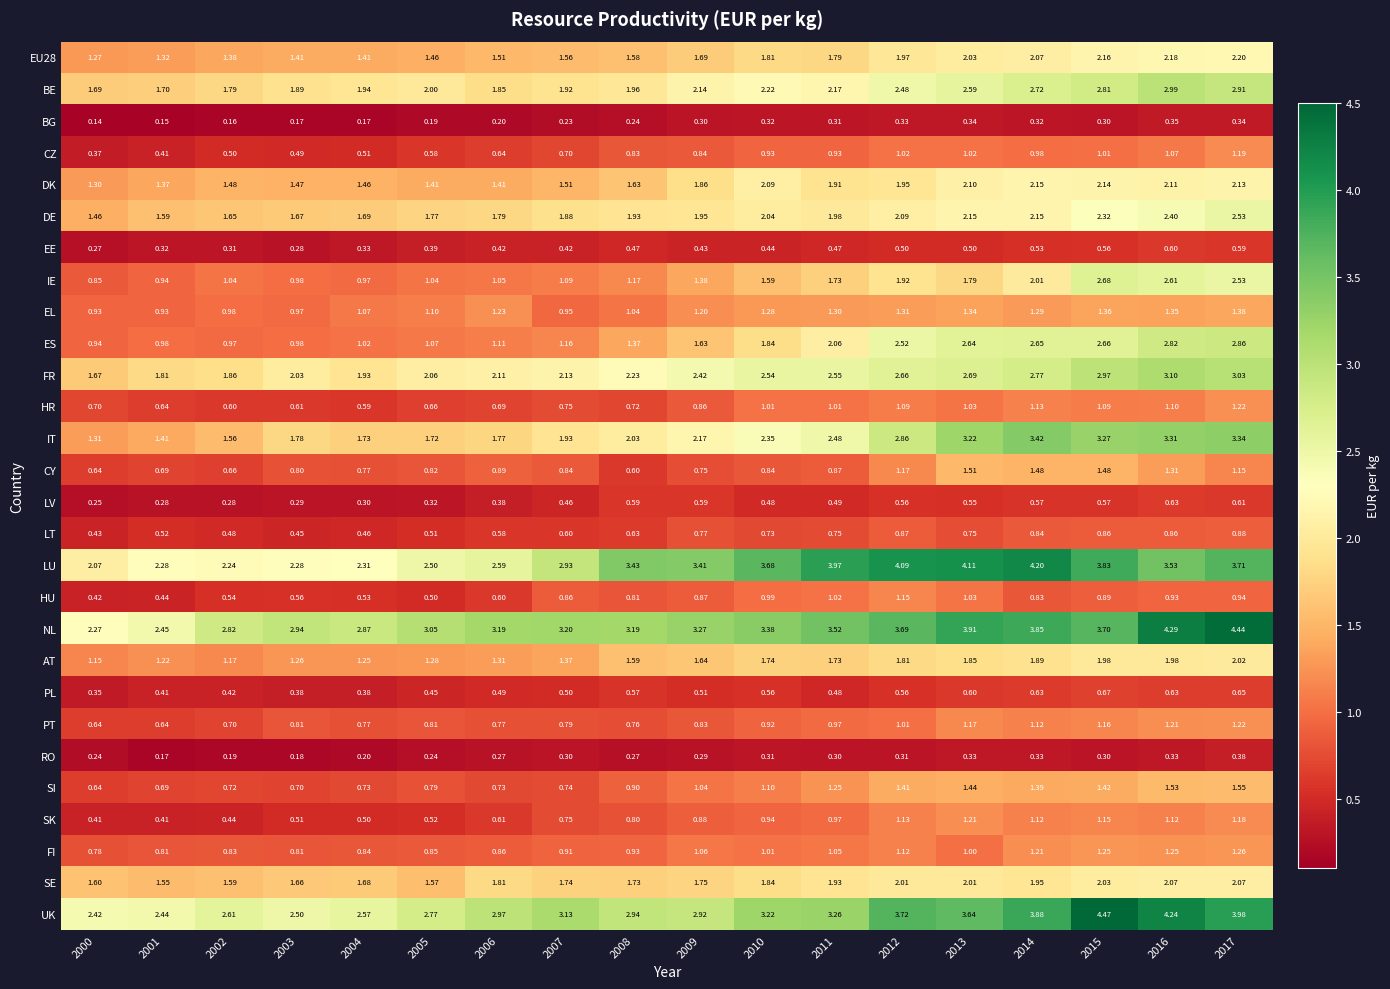

Which series has the widest spread of values?

NL